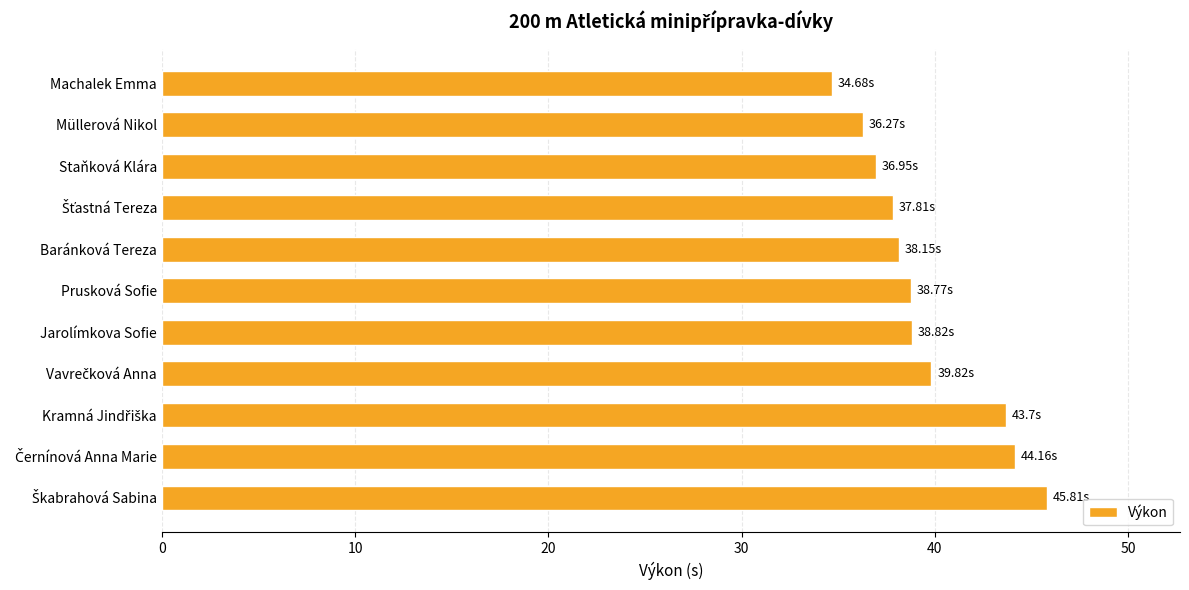

What is the greatest value displayed?

45.8